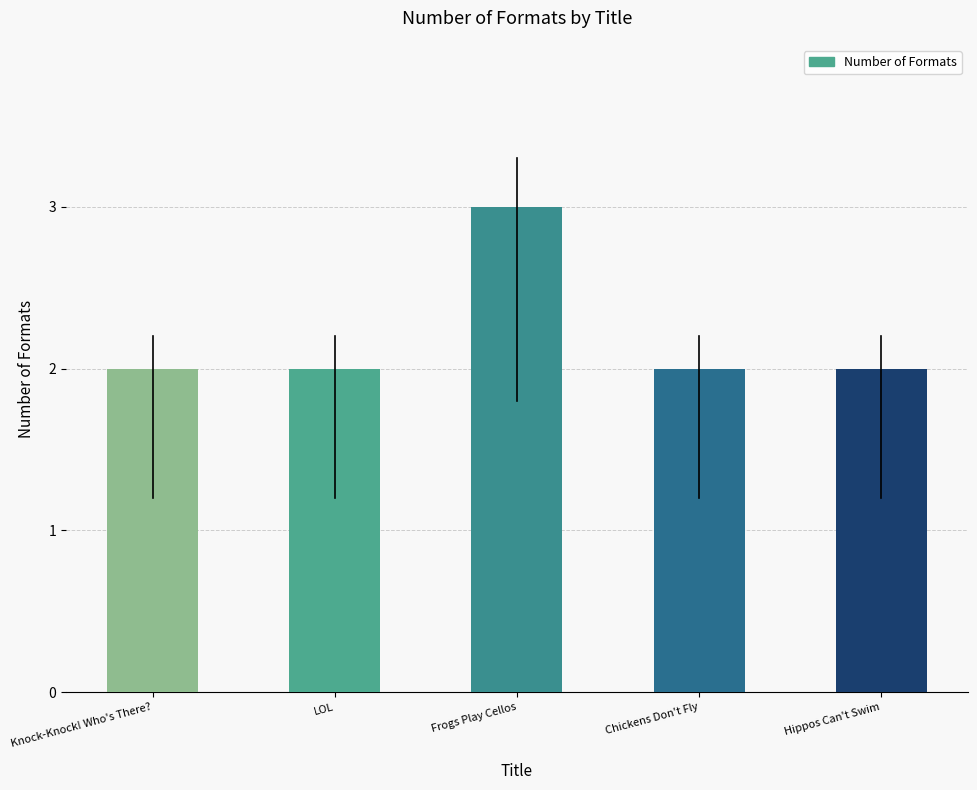

Reading left to right, what are all the values shown in this chart?

2	2	3	2	2